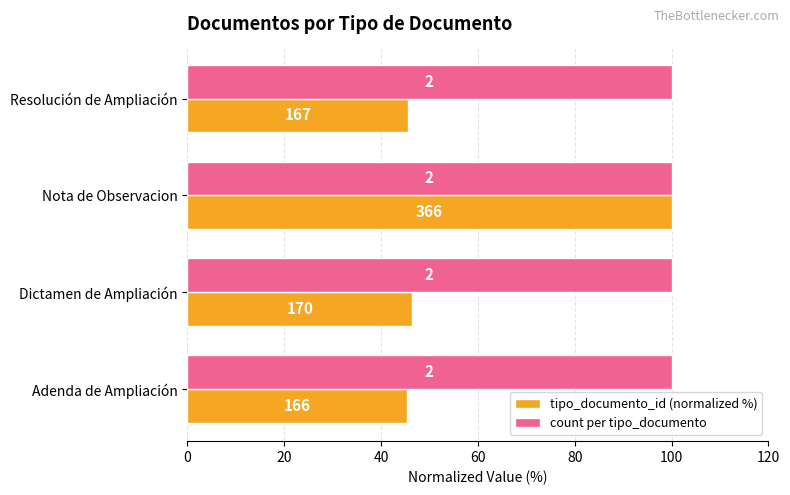

Which series has the largest total across all categories?

tipo_documento_id (normalized %)